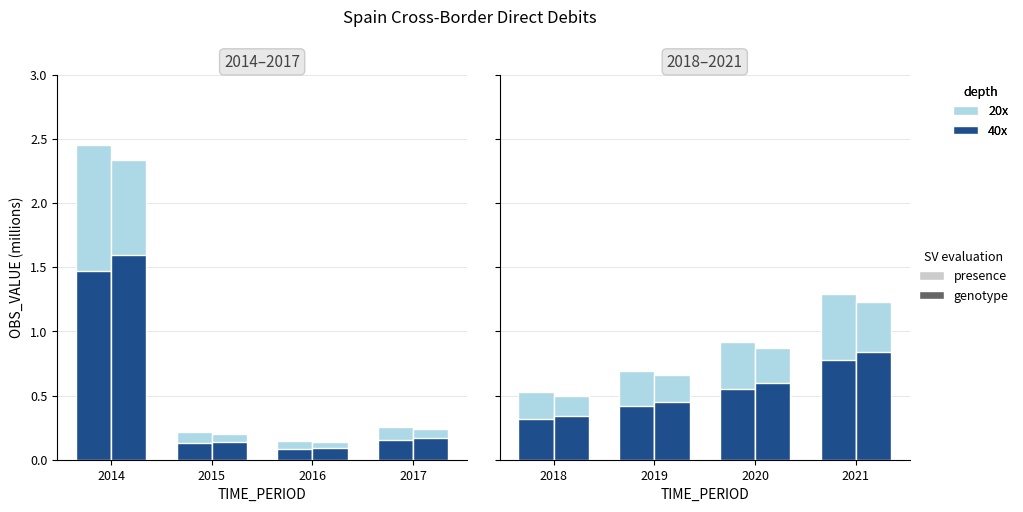

The presence series shows 0.5 at 2021. True or false?

False